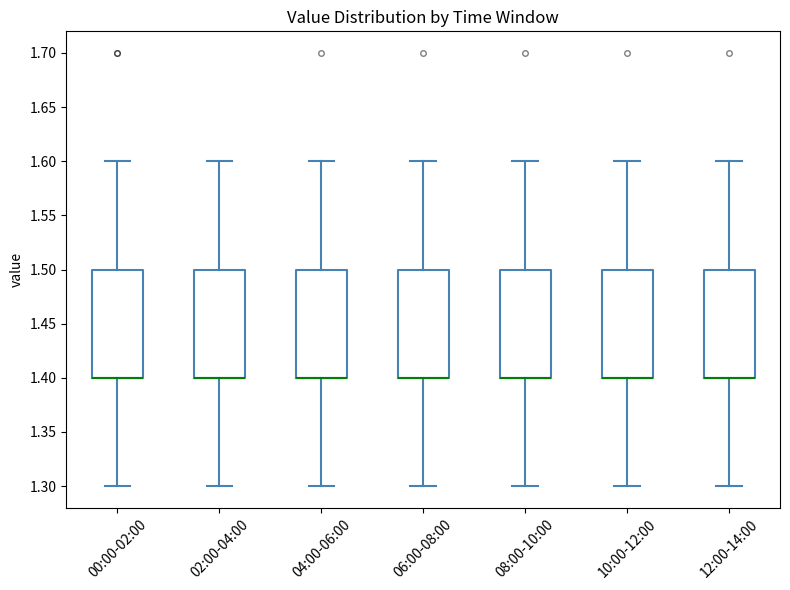

Where is the lower edge of the box for 08:00-10:00 on the y-axis? The values are not printed on the chart, so give them approximately, as read against the axis.

1.4